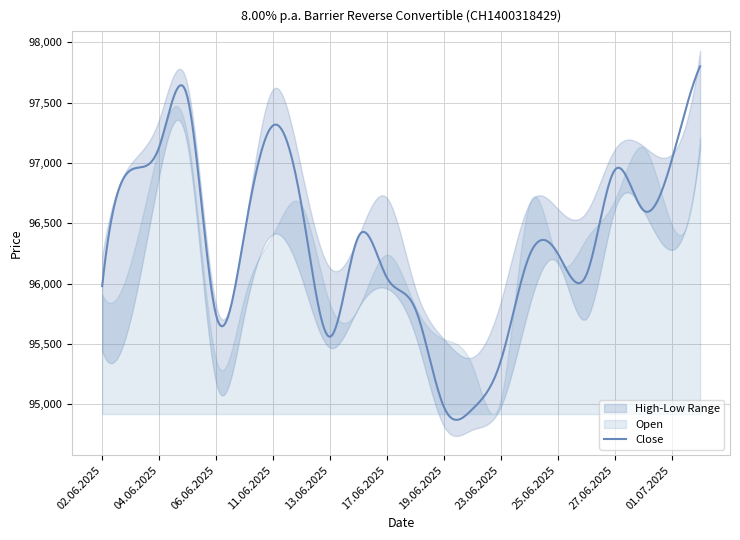

How many interior local peaks does the Close series have?

5